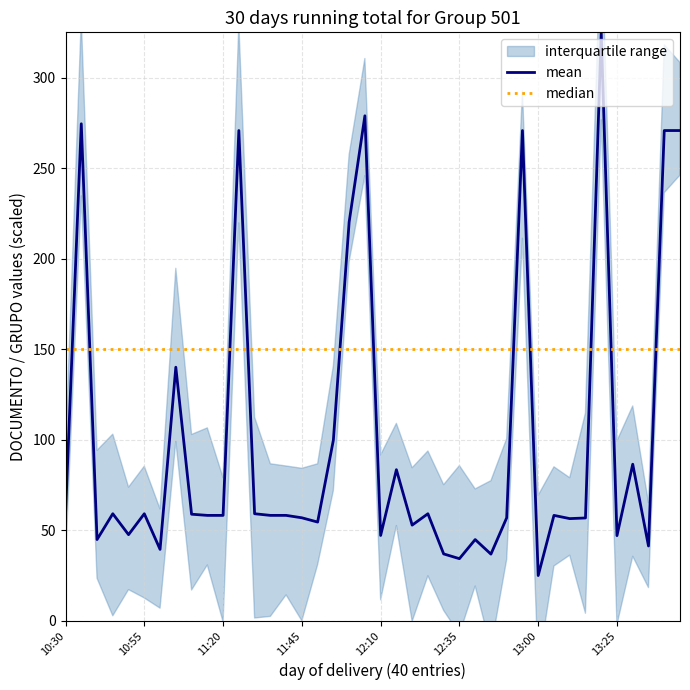

What is the sum of all mean values?

4016.6